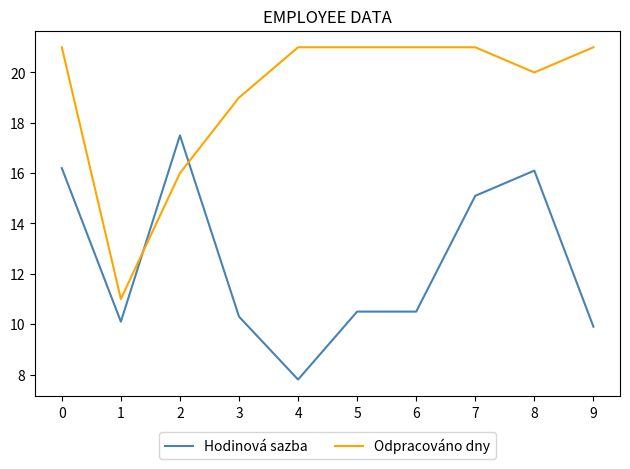

After their last crossing, which series has the higher values: Hodinová sazba or Odpracováno dny?

Odpracováno dny